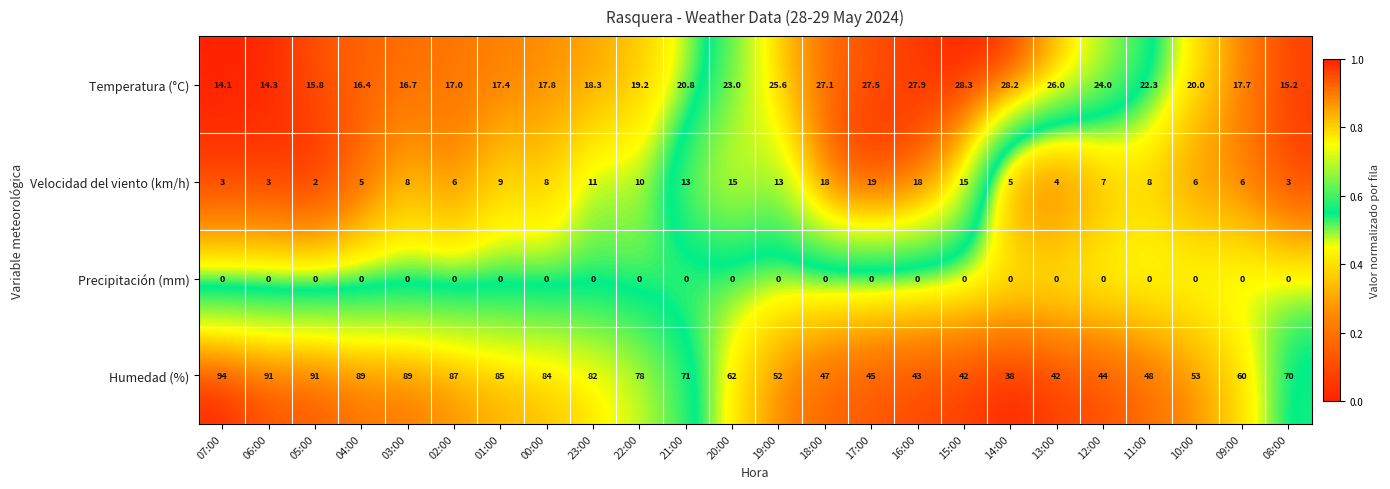

At 09:00, list the series in order from smallest to largest.

Precipitación (mm), Velocidad del viento (km/h), Temperatura (°C), Humedad (%)